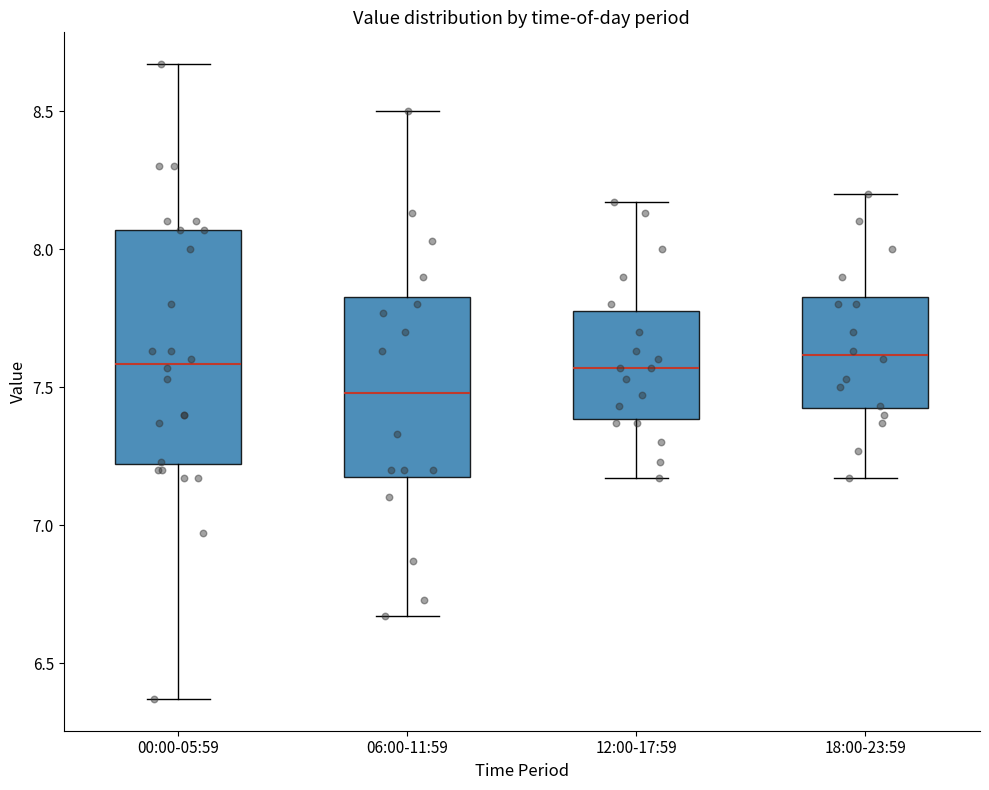

Where does the median line of the box for 18:00-23:59 sit on the y-axis? The values are not printed on the chart, so give them approximately, as read against the axis.

7.60